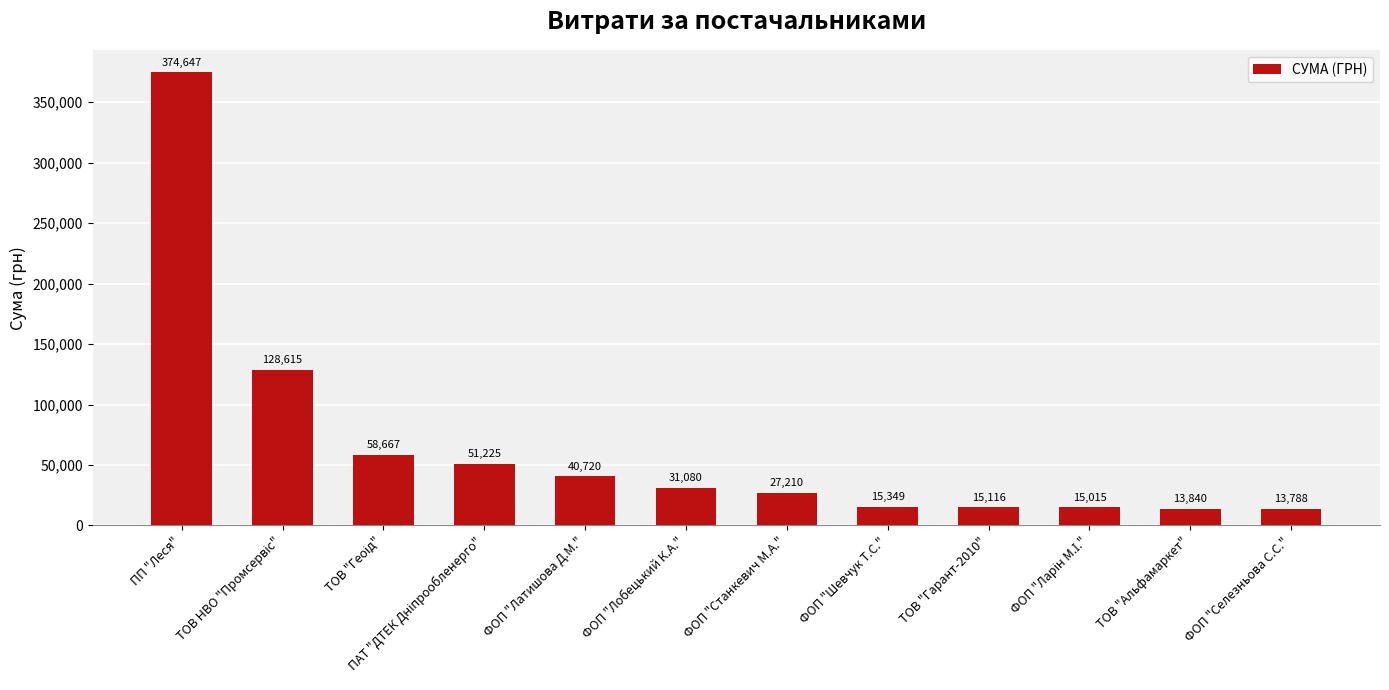

What is the minimum value shown in the chart?

13788.0